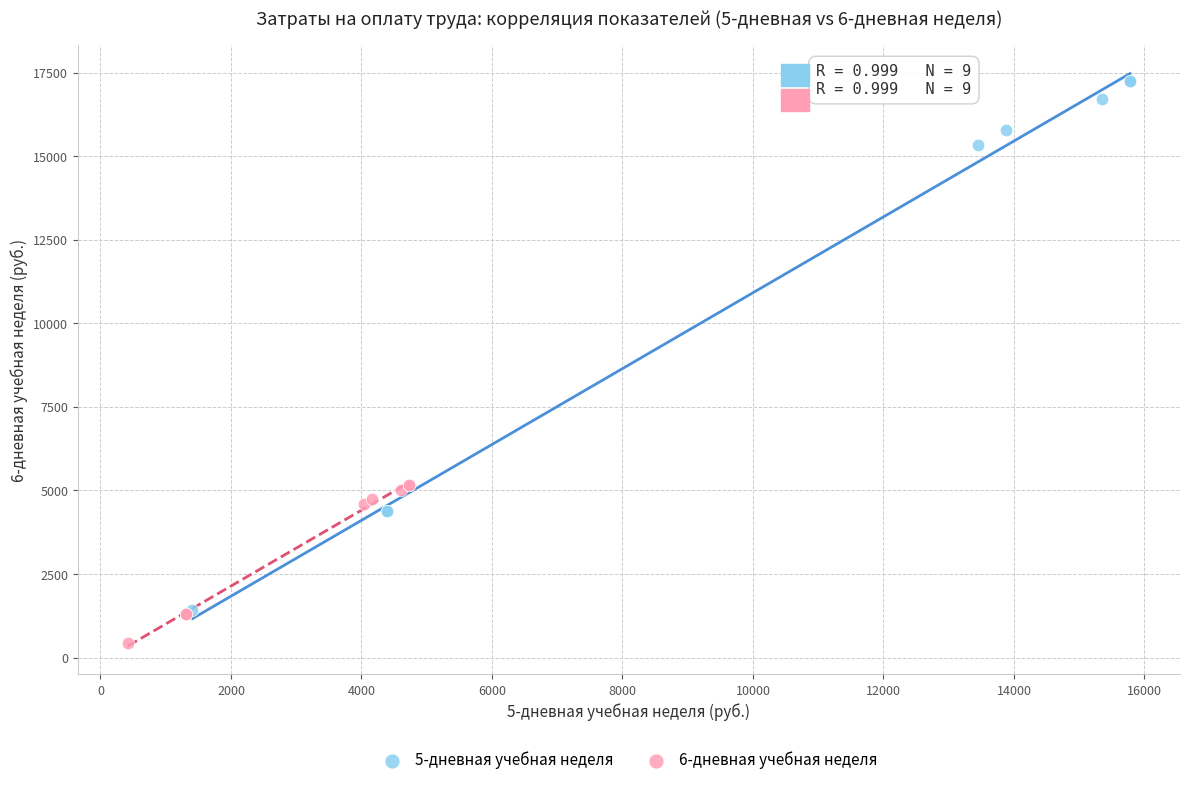

Which series reaches the maximum Y coordinate?

5-дневная учебная неделя